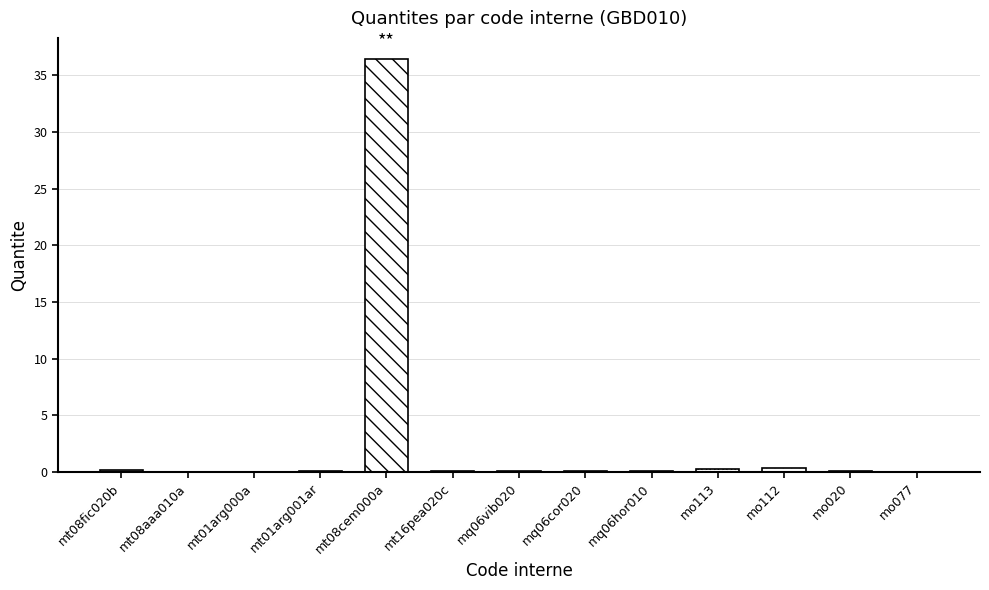

What is the difference between the maximum and minimum values?

36.5